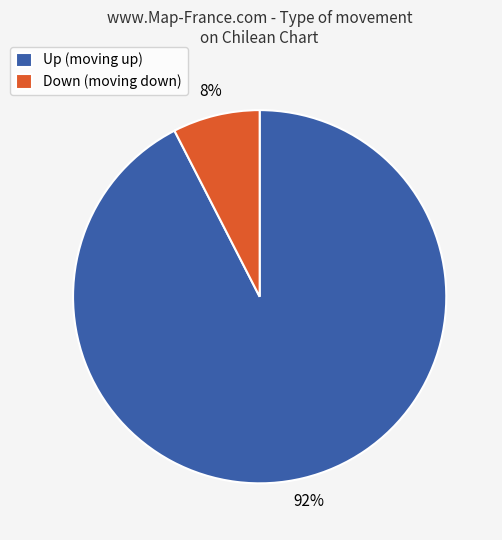

Which slice represents more than half of the pie?

Up (moving up)